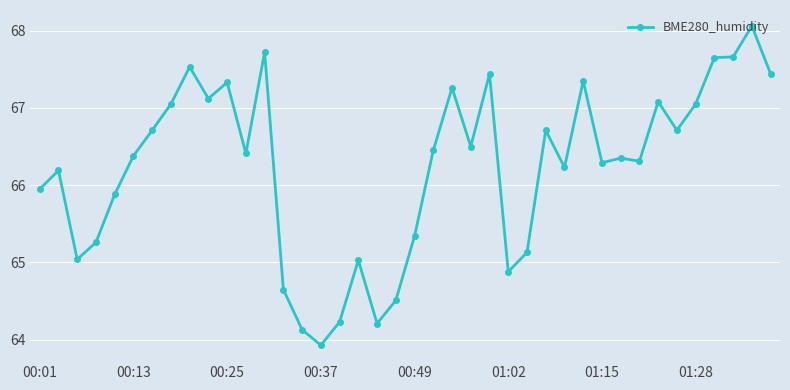

What is the difference between the second highest and minimum values?

3.8